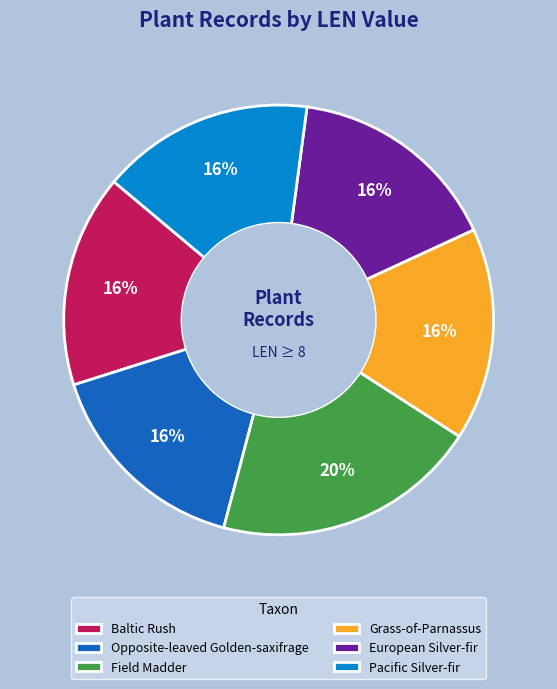

The Grass-of-Parnassus slice represents 4% of the pie. True or false?

False